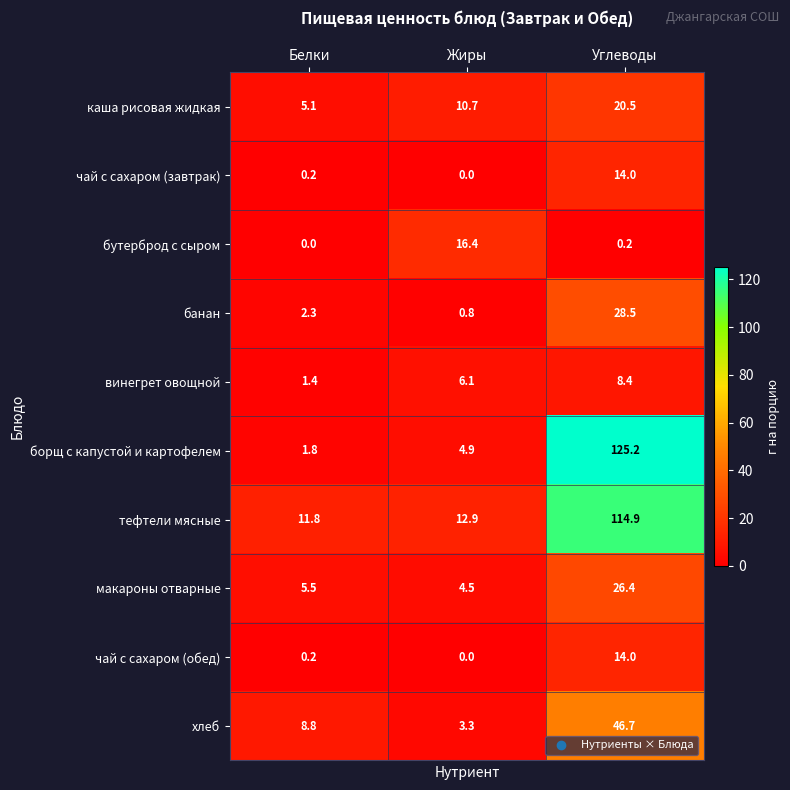

At which category is the sum across all series the highest?

Углеводы